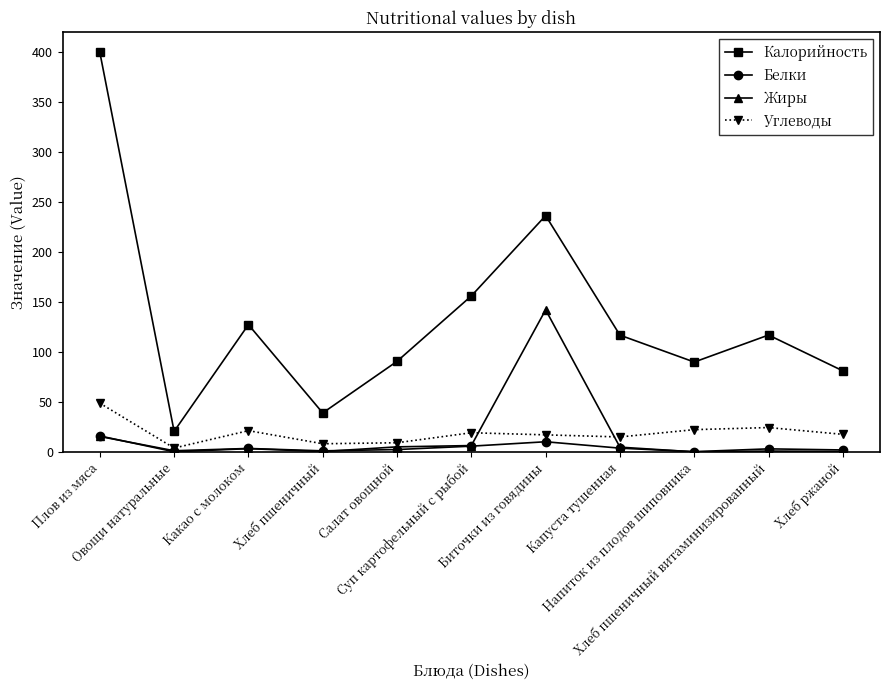

What is the sum of the Белки values at Напиток из плодов шиповника and Хлеб пшеничный?

1.2